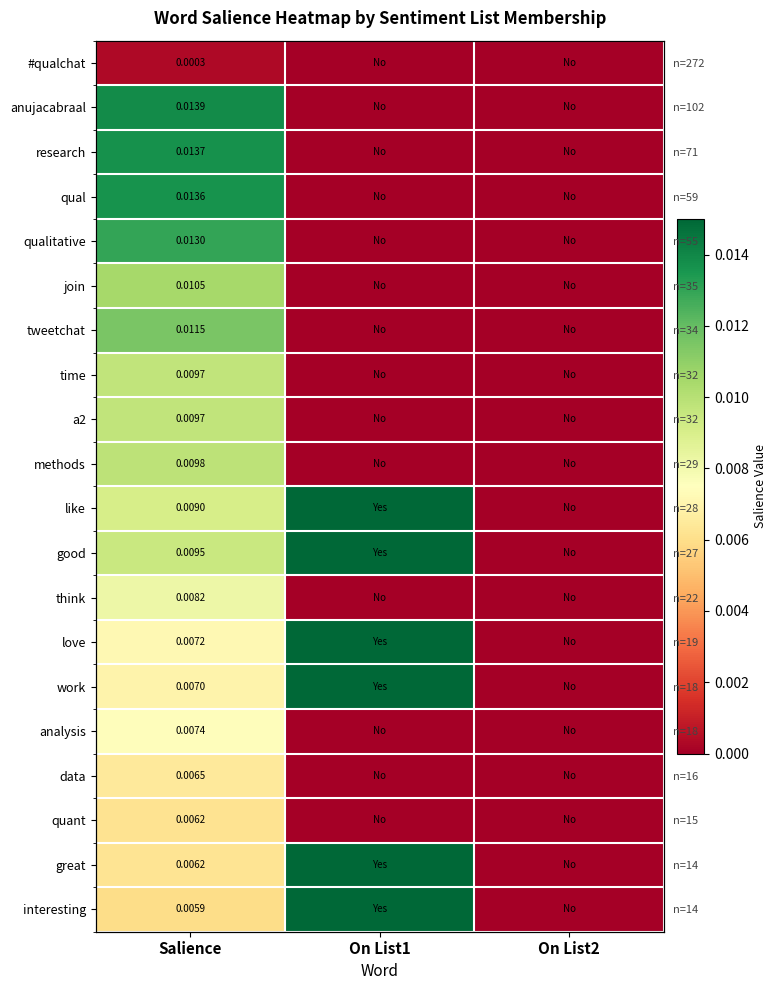

True or false: a2 has a value of 0.0 at On List1.

False